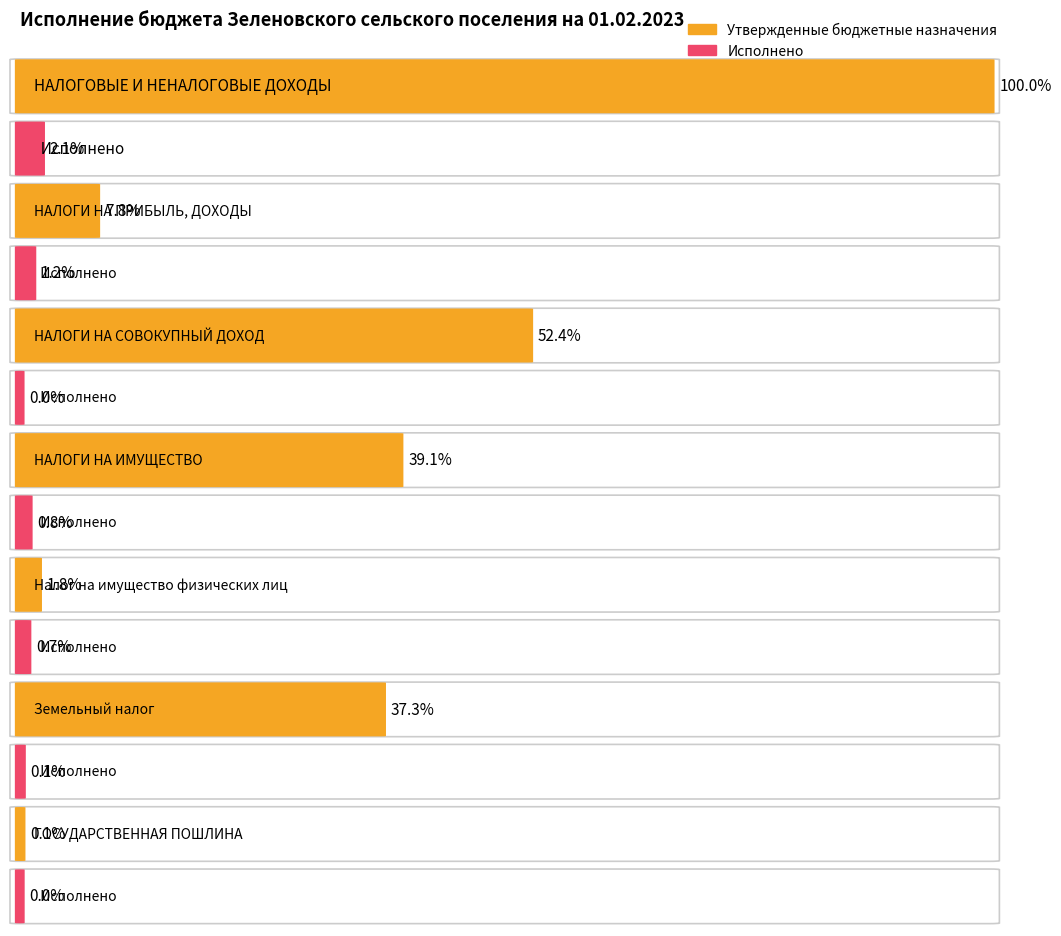

List the labels in order of Исполнено value, smallest first.

НАЛОГИ НА СОВОКУПНЫЙ ДОХОД, ГОСУДАРСТВЕННАЯ ПОШЛИНА, Земельный налог, Налог на имущество физических лиц, НАЛОГИ НА ИМУЩЕСТВО, НАЛОГИ НА ПРИБЫЛЬ, ДОХОДЫ, НАЛОГОВЫЕ И НЕНАЛОГОВЫЕ ДОХОДЫ